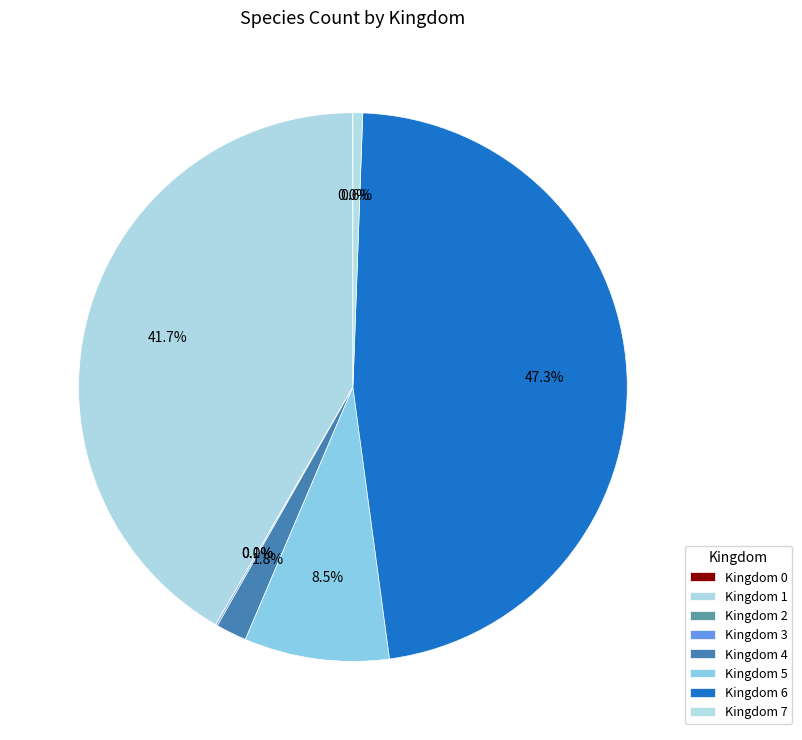

Which category has the biggest portion of the pie?

6